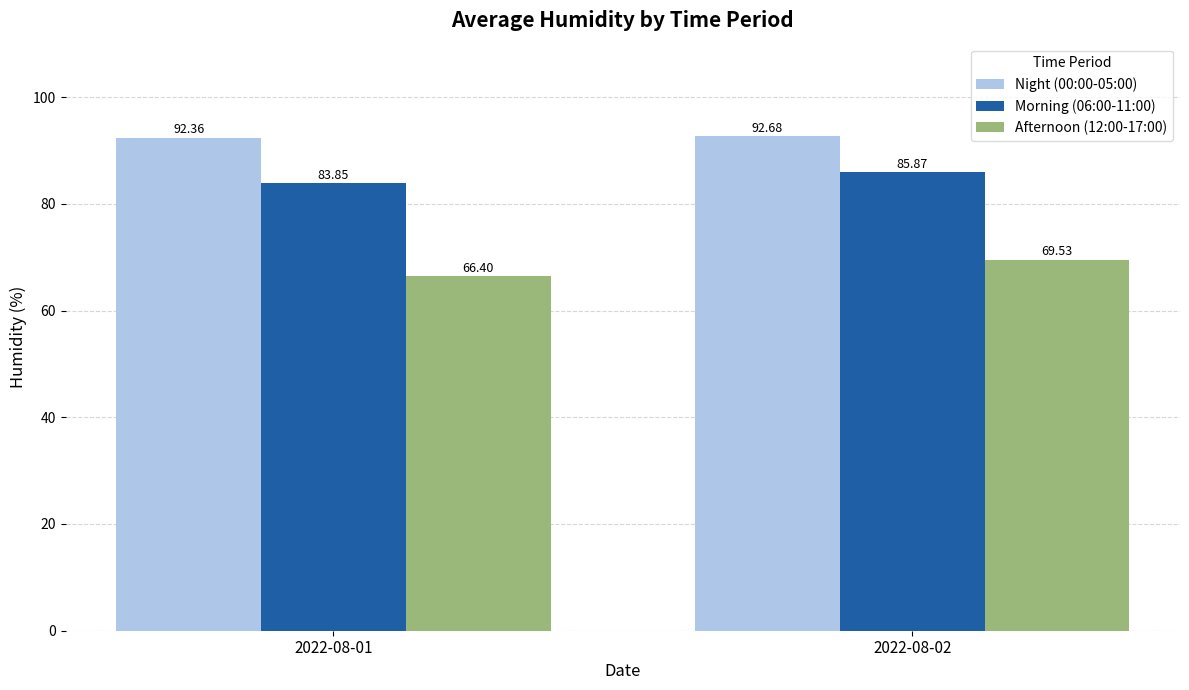

Read the Afternoon (12:00-17:00) value at 2022-08-02.

69.5